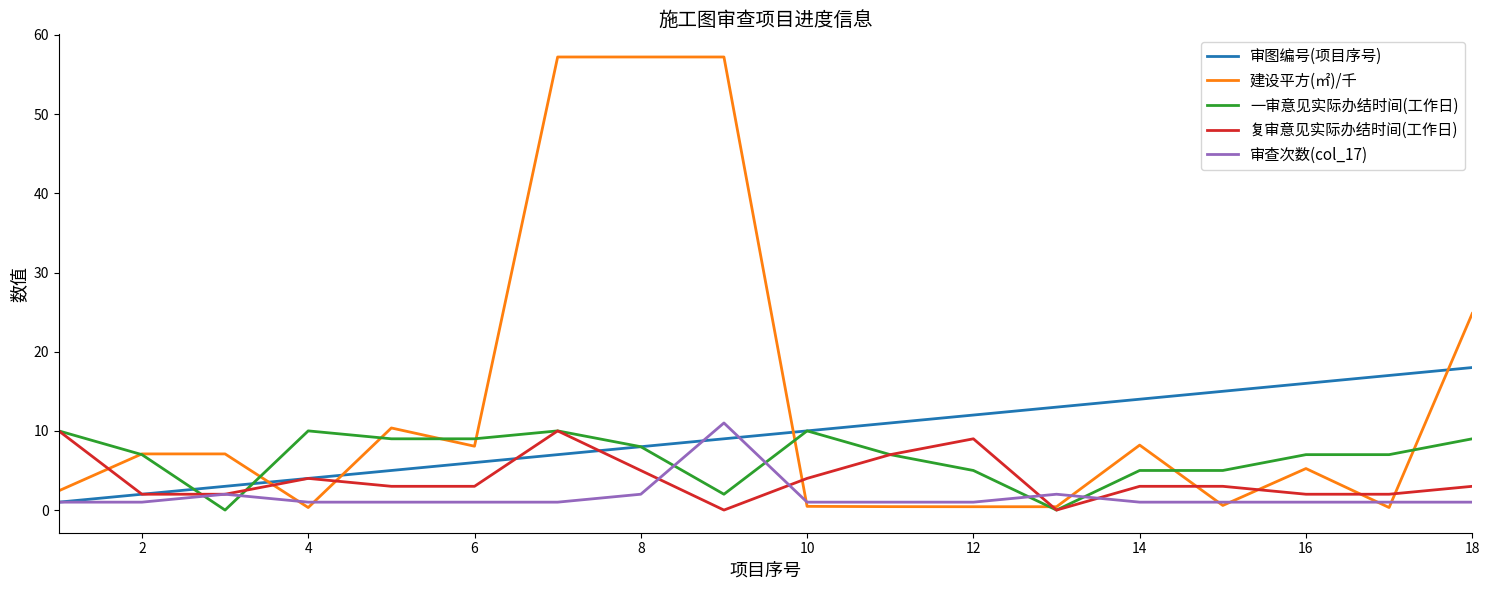

What is the maximum value for 审查次数(col_17)?

11.0